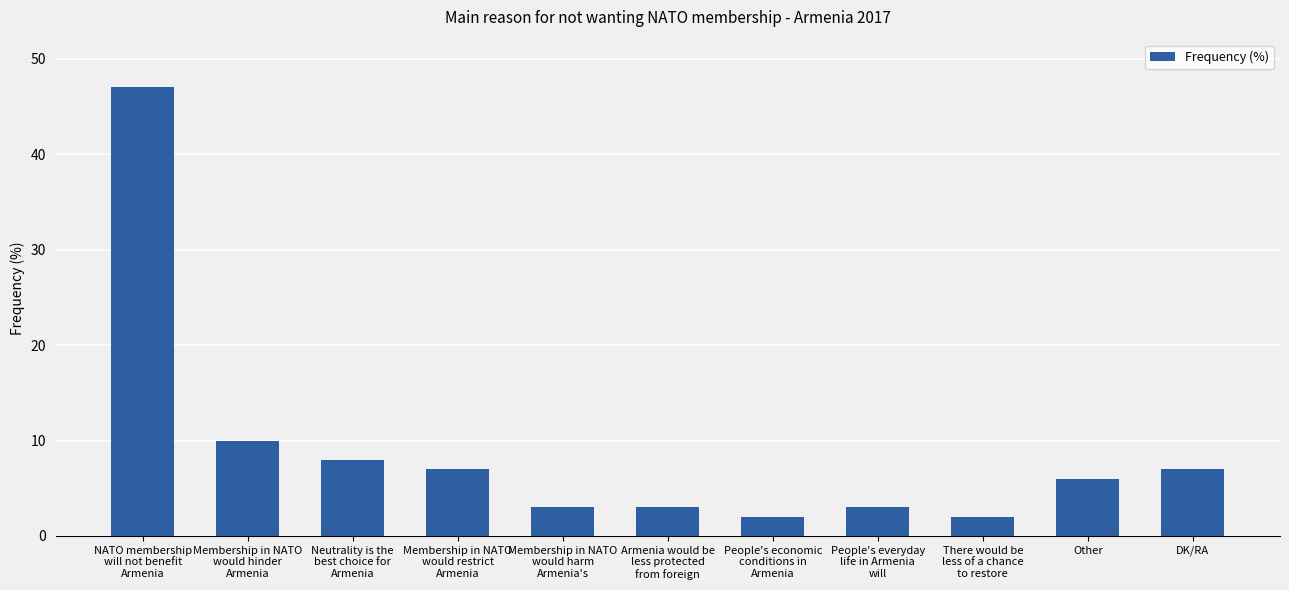

Is it true that the value at Other is 6?

True